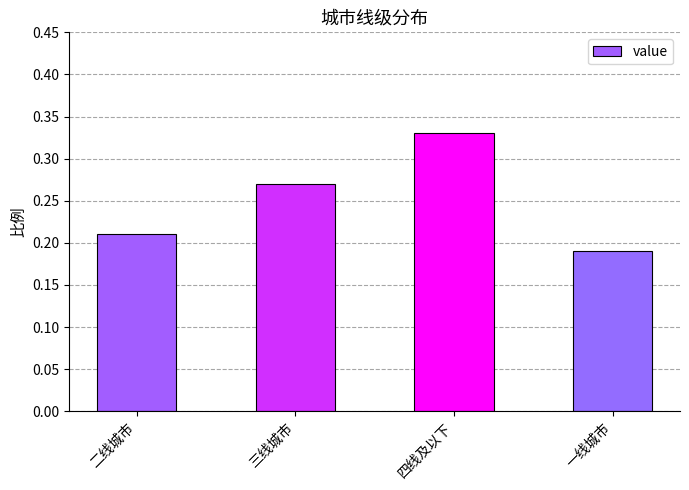

Count the values in the range 0 to 1.

4